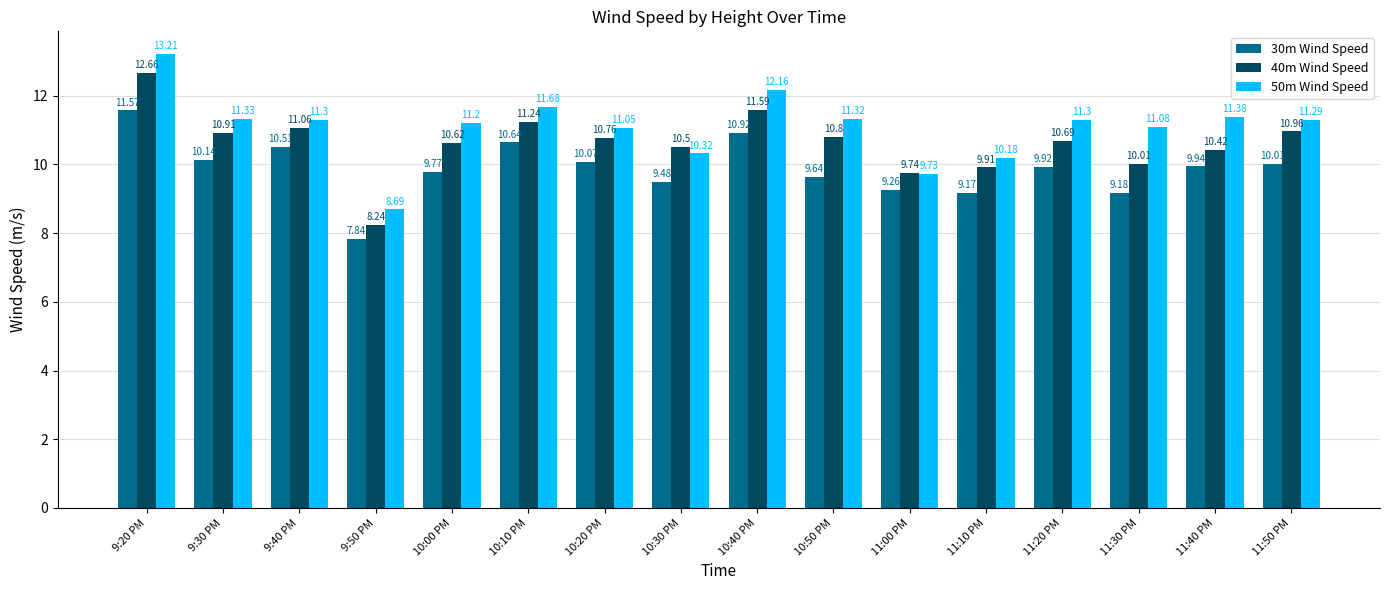

Rank the series by their maximum value, from lowest to highest.

30m Wind Speed, 40m Wind Speed, 50m Wind Speed